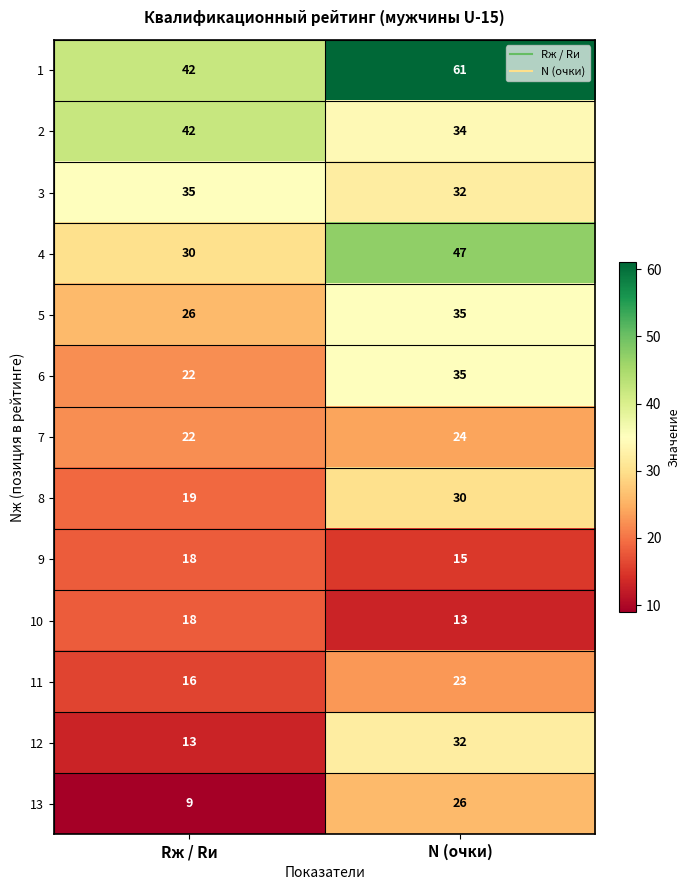

Is the value of 7 at N (очки) greater than the value of 3 at Rж / Rи?

No